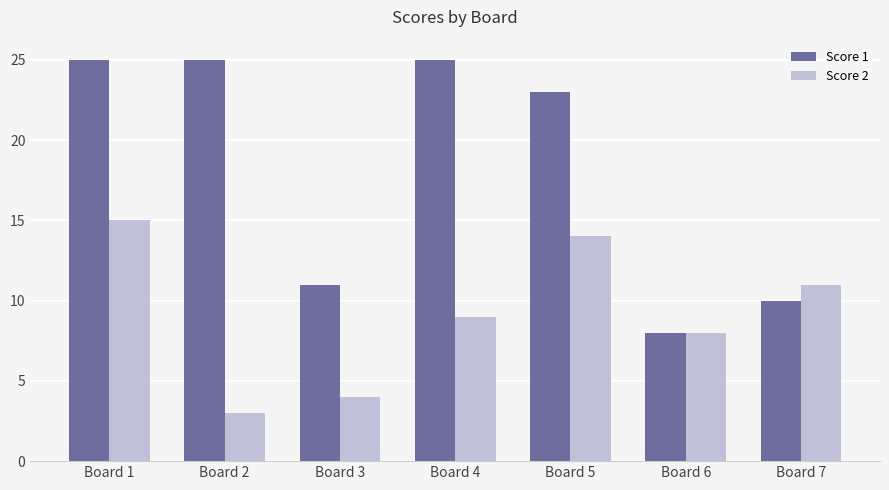

What is the sum of all Score 1 values?

127